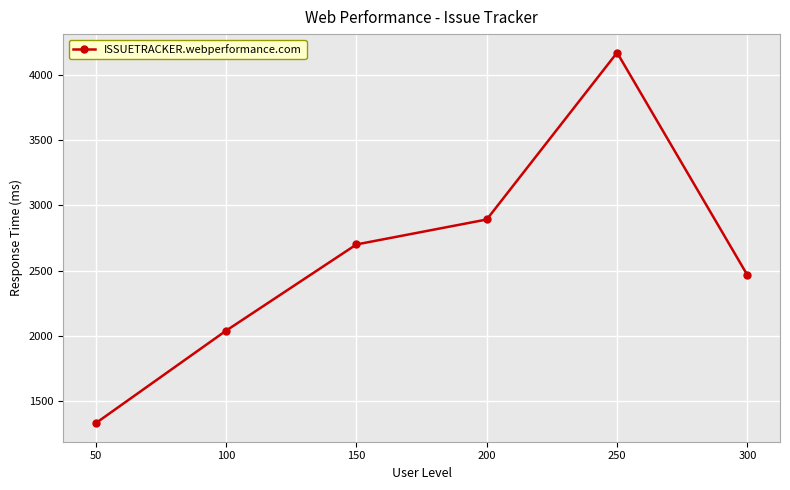

Rank the categories by value from lowest to highest.

50, 100, 300, 150, 200, 250